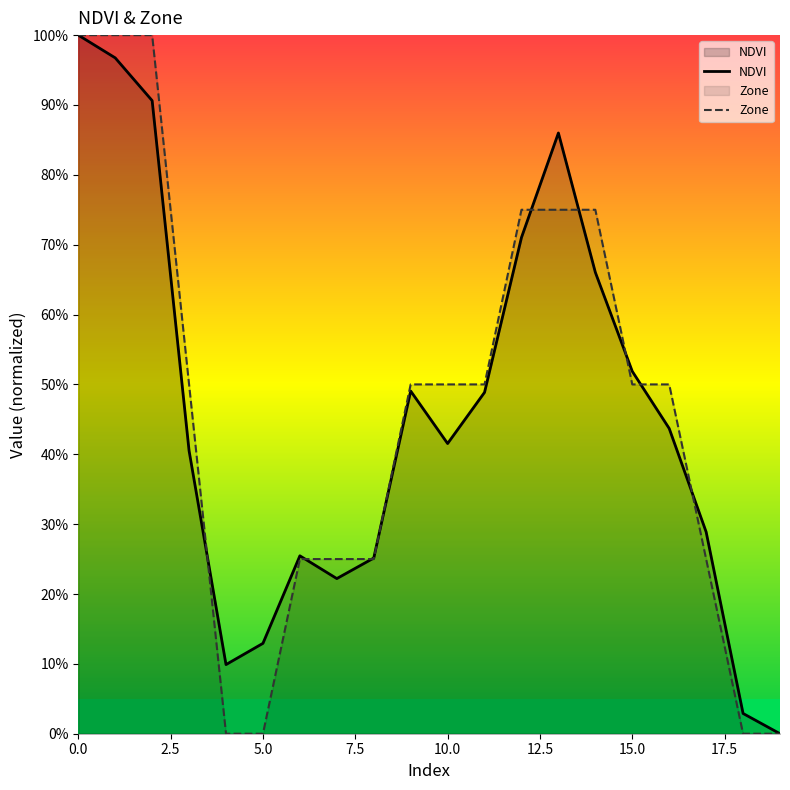

True or false: Zone has a value of -42.3 at 5.0.

False